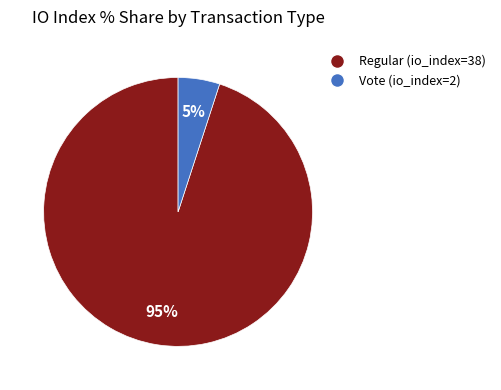

Count the number of slices in the pie.

2